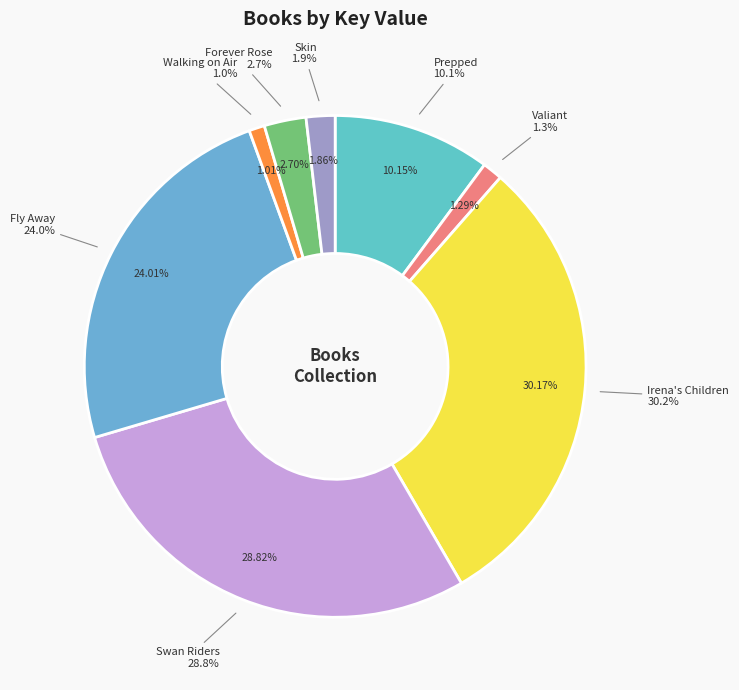

To the nearest percent, what is the difference between the Fly Away and Walking on Air slice percentages?

23%